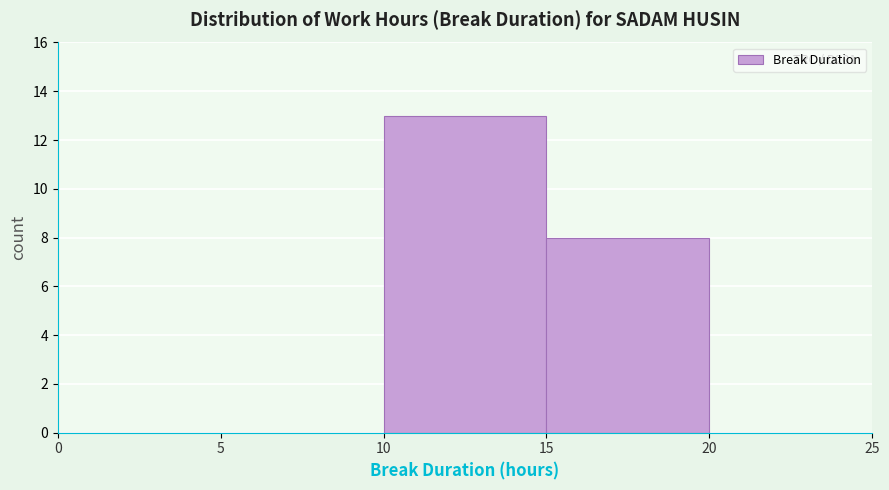

Over which range of the x-axis is the bar tallest?

10 to 15